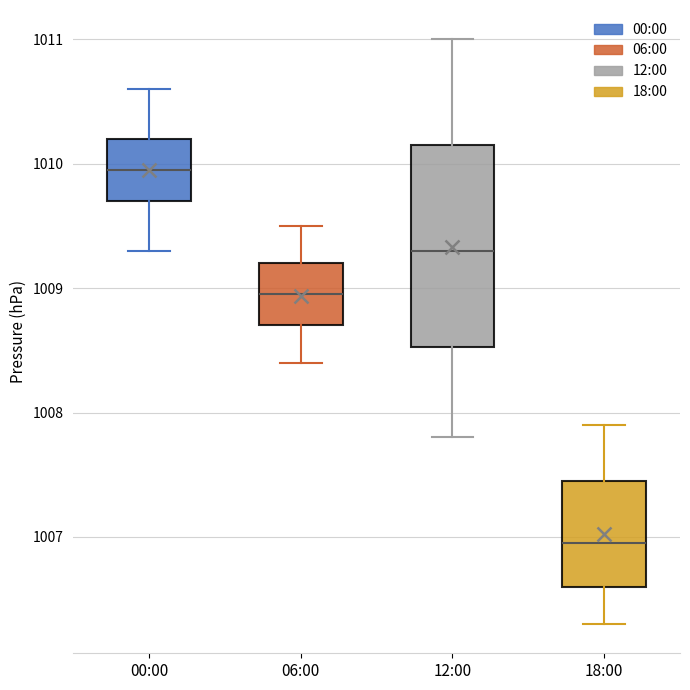

Reading left to right, read every box against the y-axis: the position of its median line, the range the box covers, and the ends of its whiskers. The values are not printed on the chart, so give them approximately, as read against the axis.

00:00: median 1010.0, box 1009.7 to 1010.2, whiskers 1009.3 to 1010.6
06:00: median 1009.0, box 1008.7 to 1009.2, whiskers 1008.4 to 1009.5
12:00: median 1009.3, box 1008.5 to 1010.2, whiskers 1007.8 to 1011.0
18:00: median 1007.0, box 1006.6 to 1007.5, whiskers 1006.3 to 1007.9